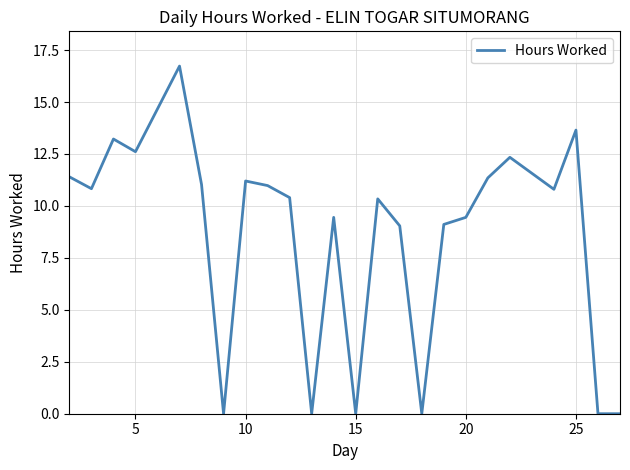

What is the difference between the maximum and minimum values?

16.7